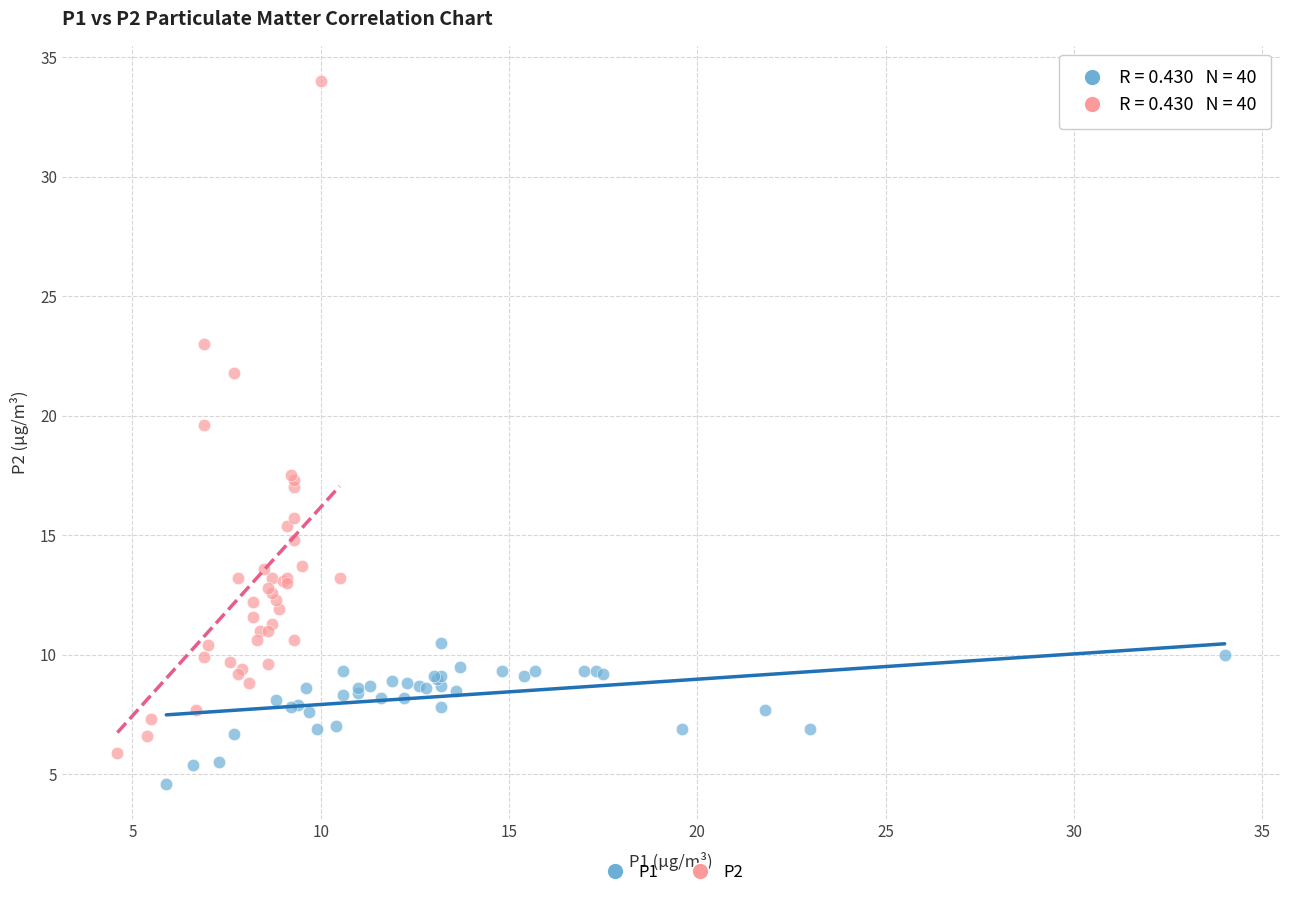

Which series has the largest Y range (max minus min)?

P2